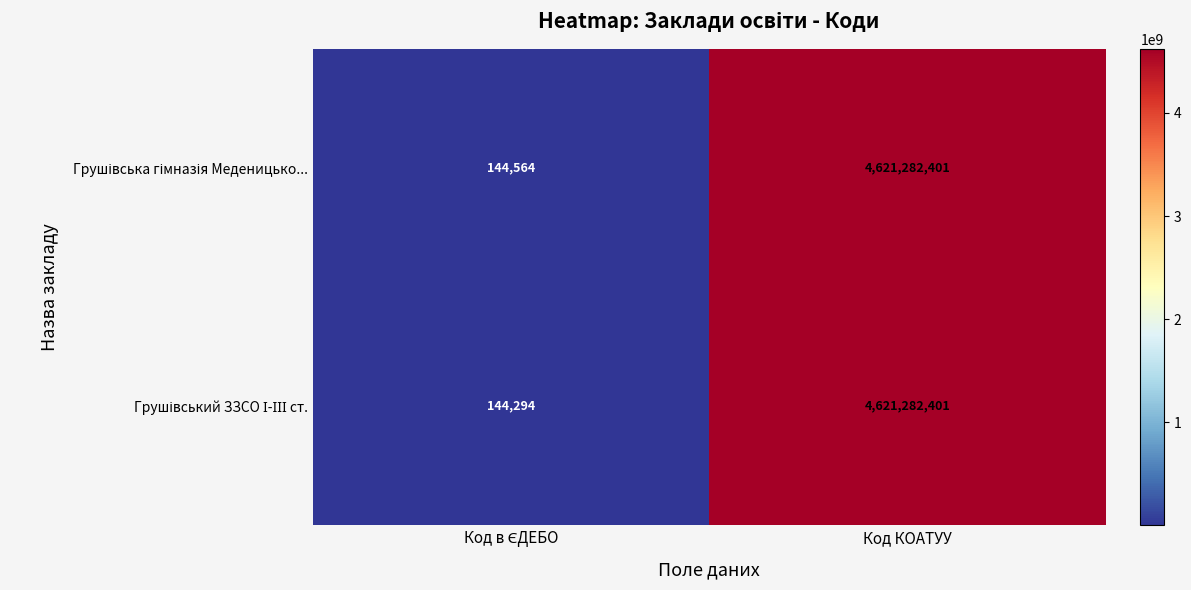

Which label corresponds to the largest value in the chart?

Код КОАТУУ